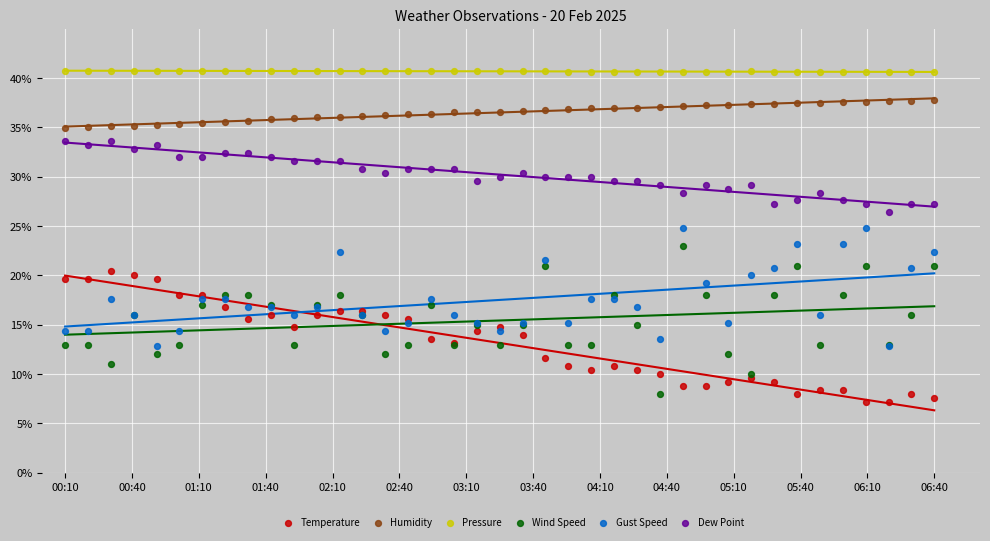

Which series contains the highest Y value?

Pressure